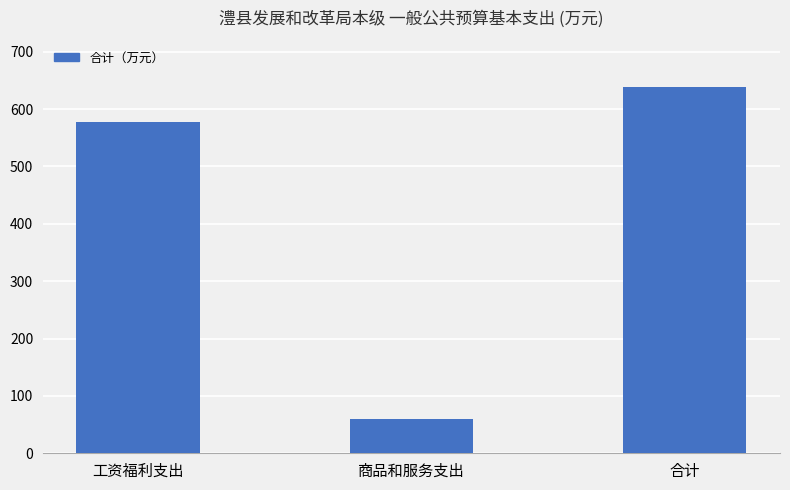

What is the ratio of the value at 工资福利支出 to the value at 合计?

0.9